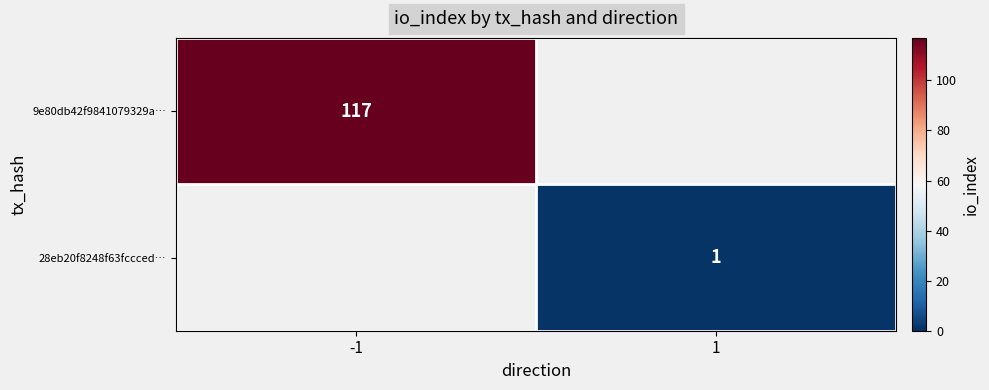

True or false: 9e80db42f9841079329a… has a value of 117 at -1.

True